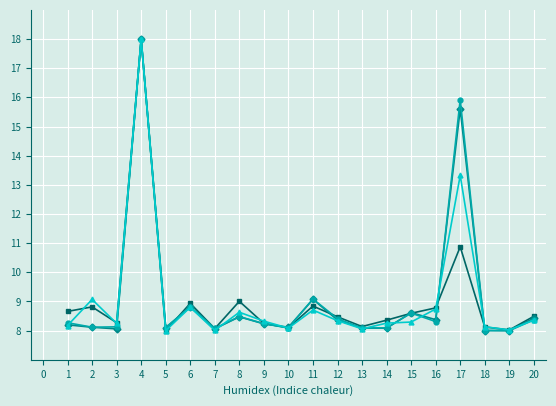

What is the total value across all series at 6?

35.4